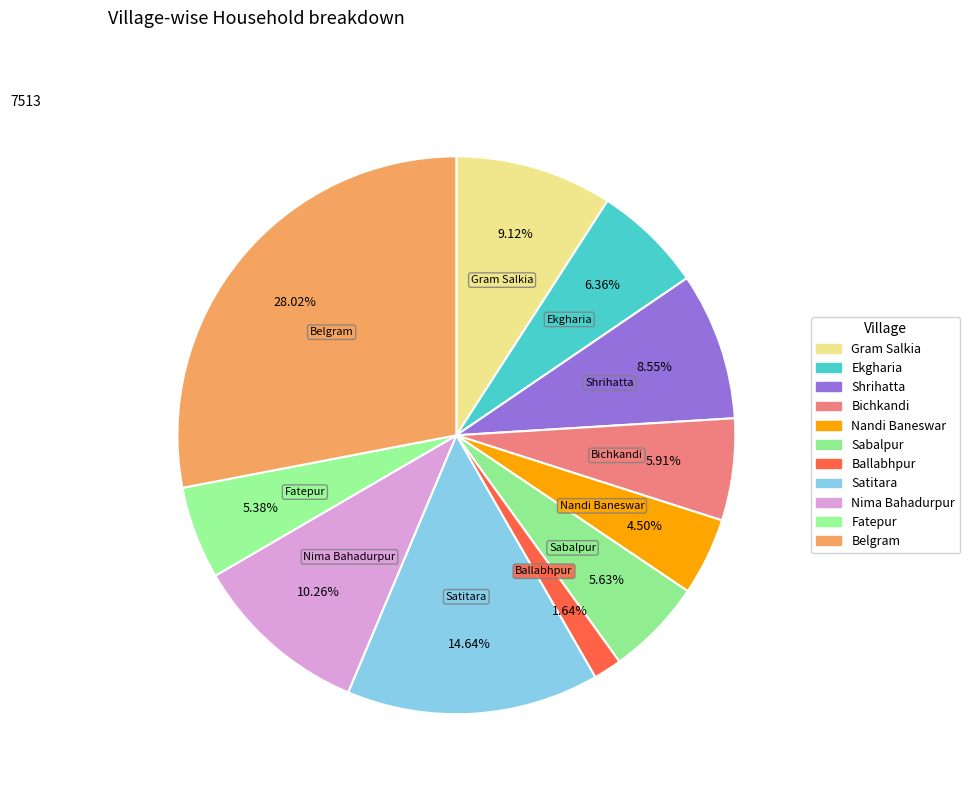

To the nearest percent, what is the average slice percentage?

9%